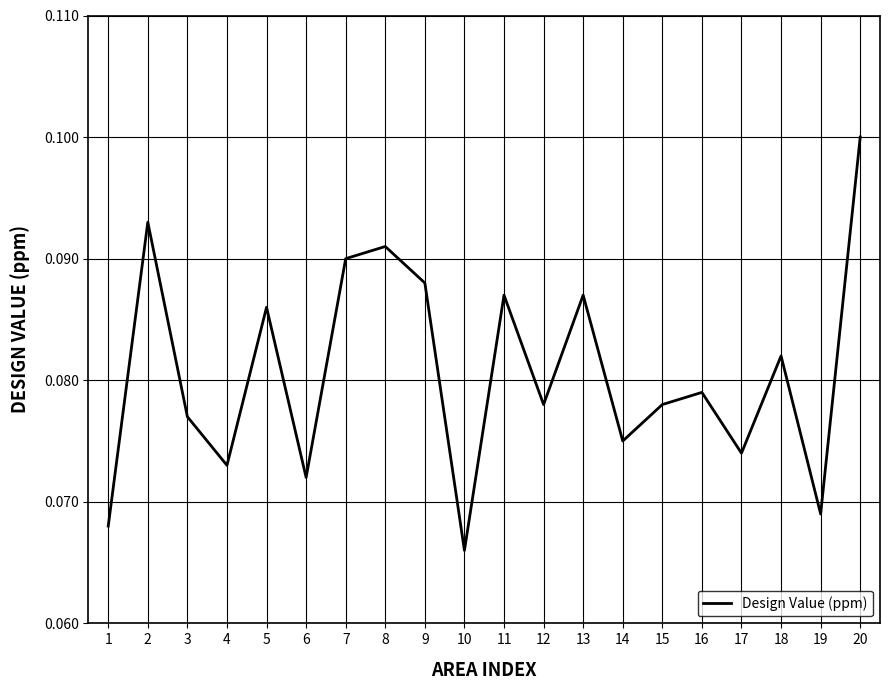

Is this an area chart (filled region under the line)?

No